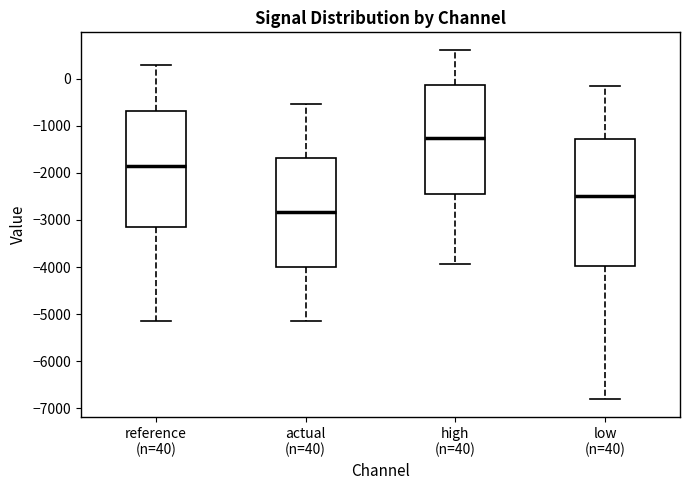

Reading left to right, transcribe this box plot: for each box, give where its median line is, the range the box spans, and where its two whiskers end, as read against the y-axis. The values are not printed on the chart, so give them approximately, as read against the axis.

reference (n=40): median -1900, box -3200 to -700, whiskers -5100 to 300
actual (n=40): median -2800, box -4000 to -1700, whiskers -5100 to -500
high (n=40): median -1300, box -2500 to -100, whiskers -3900 to 600
low (n=40): median -2500, box -4000 to -1300, whiskers -6800 to -200